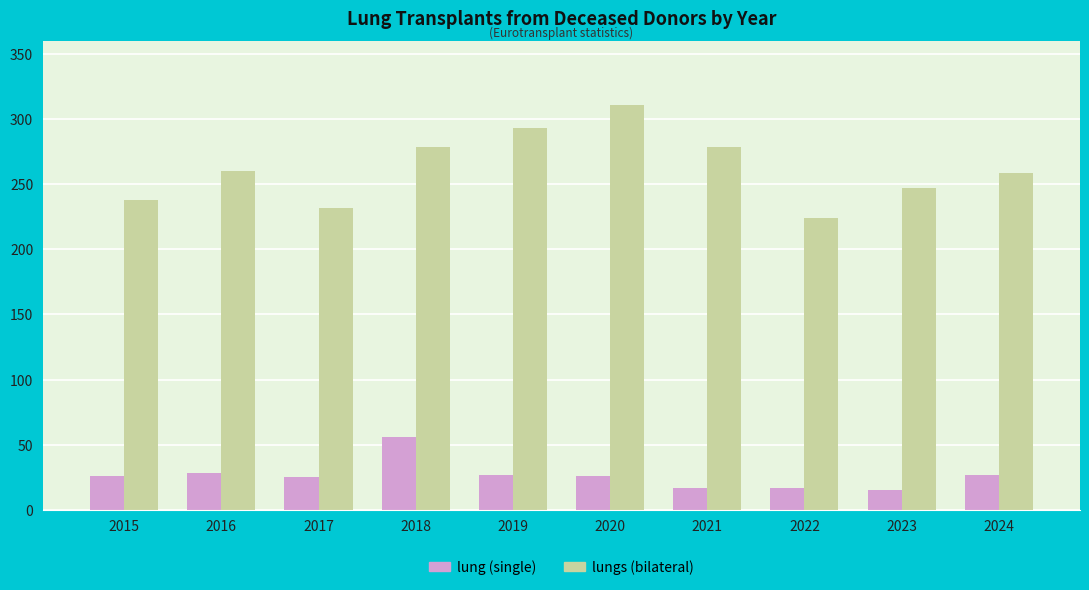

What is the difference between the highest and lowest values at 2020?

285